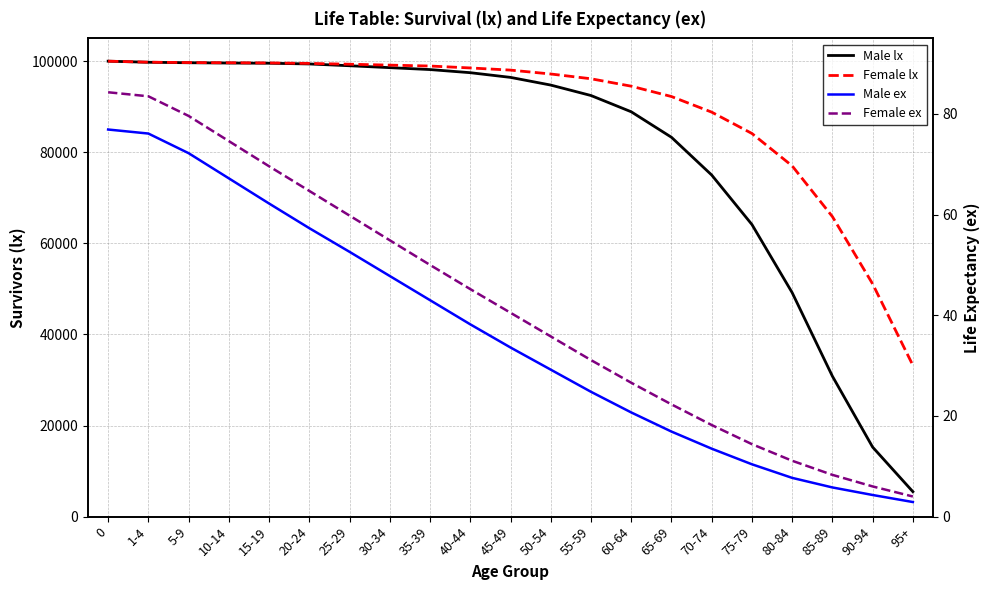

True or false: Female ex has more than 0 interior local peaks.

False